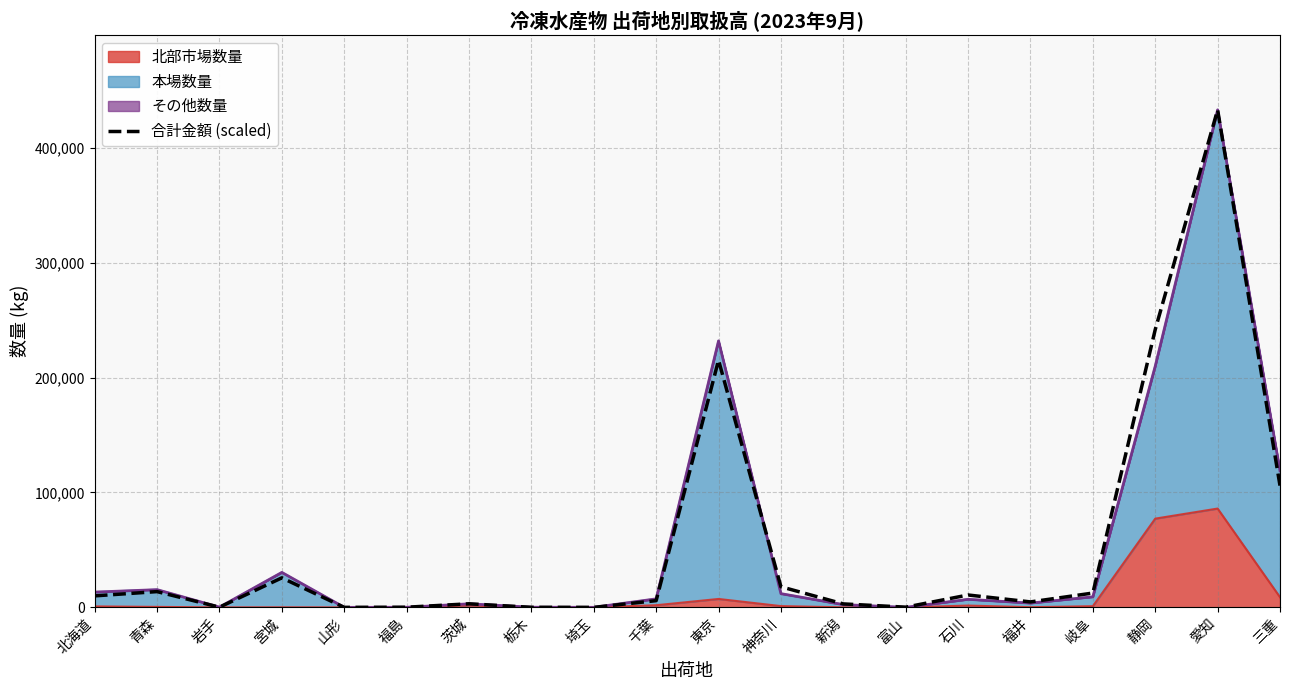

What is the label of the 19th point from the right?

青森